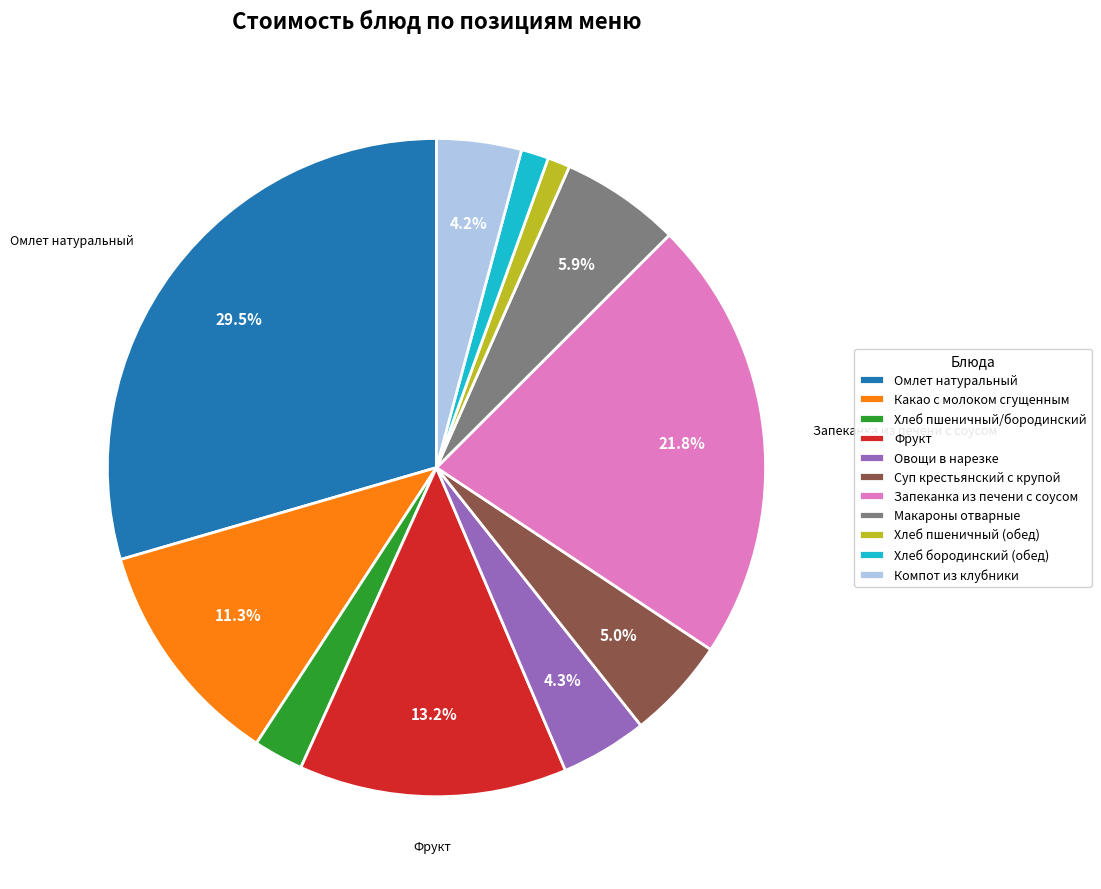

Approximately how many times larger is the value at Какао с молоком сгущенным compared to Омлет натуральный?

0.4